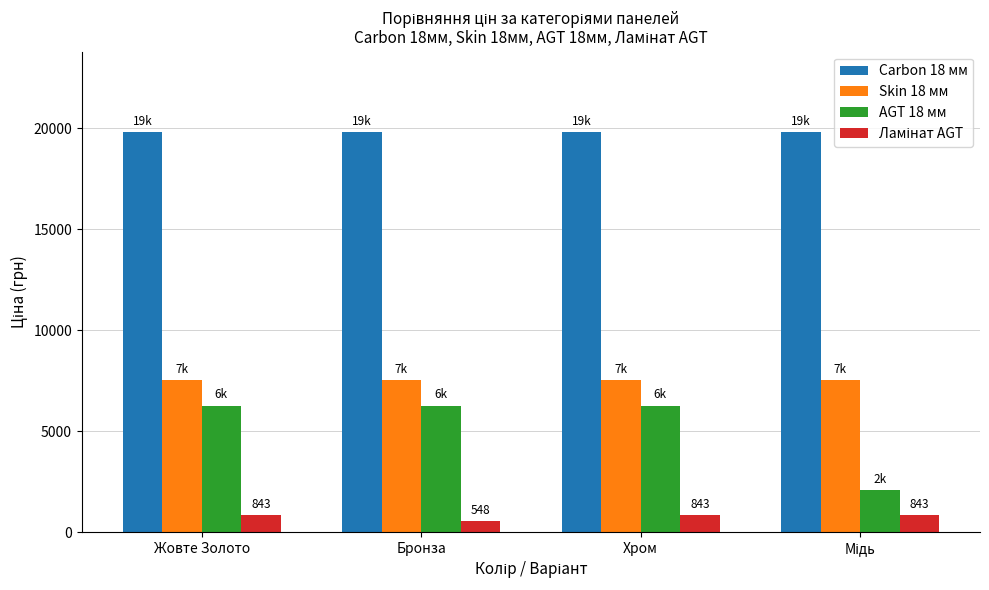

Which series has the widest spread of values?

AGT 18 мм